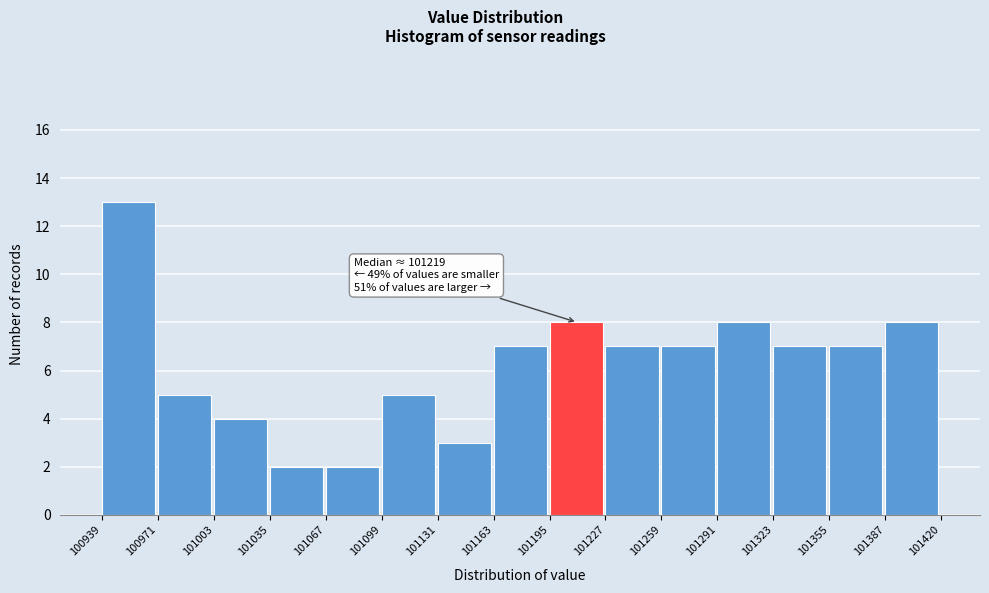

Over which range of the x-axis is the bar tallest?

100939 to 100971